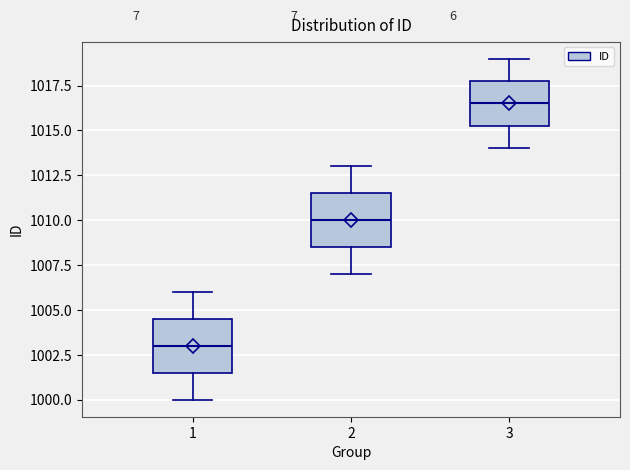

Which box has the highest median line?

3